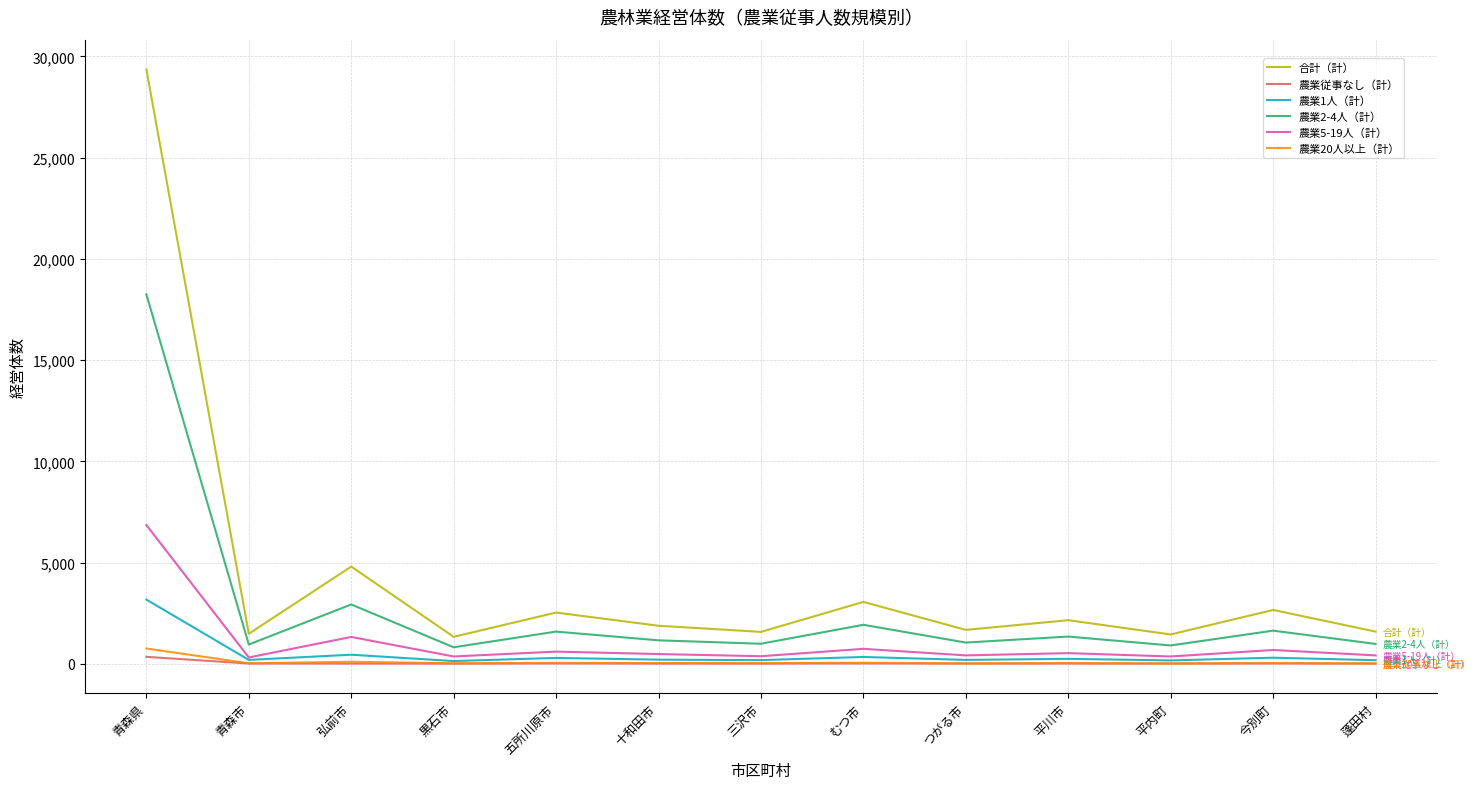

How many categories are shown in the chart?

13